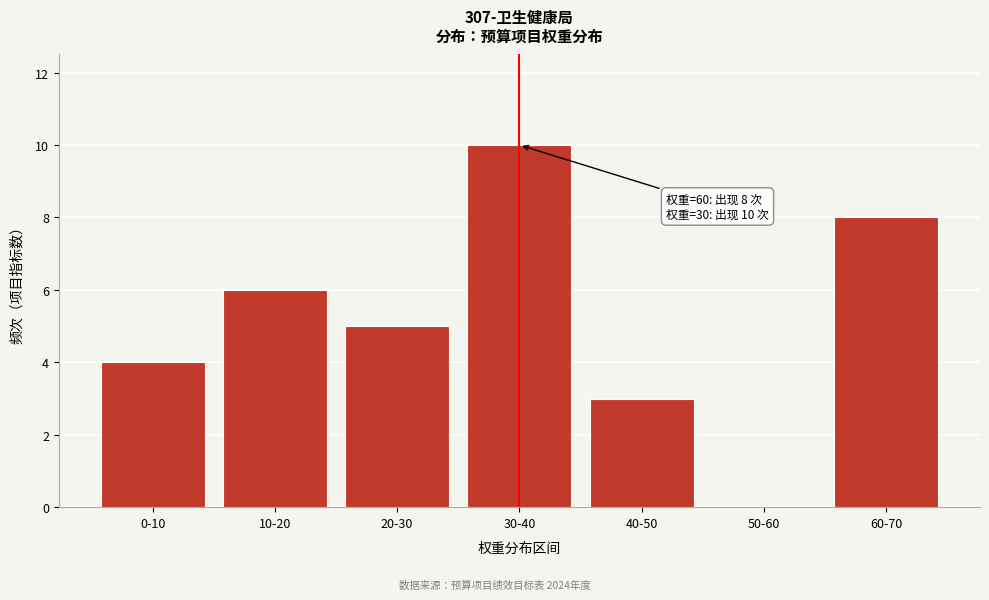

Reading left to right, what are all the values shown in this chart?

0-10=4	10-20=6	20-30=5	30-40=10	40-50=3	50-60=0	60-70=8